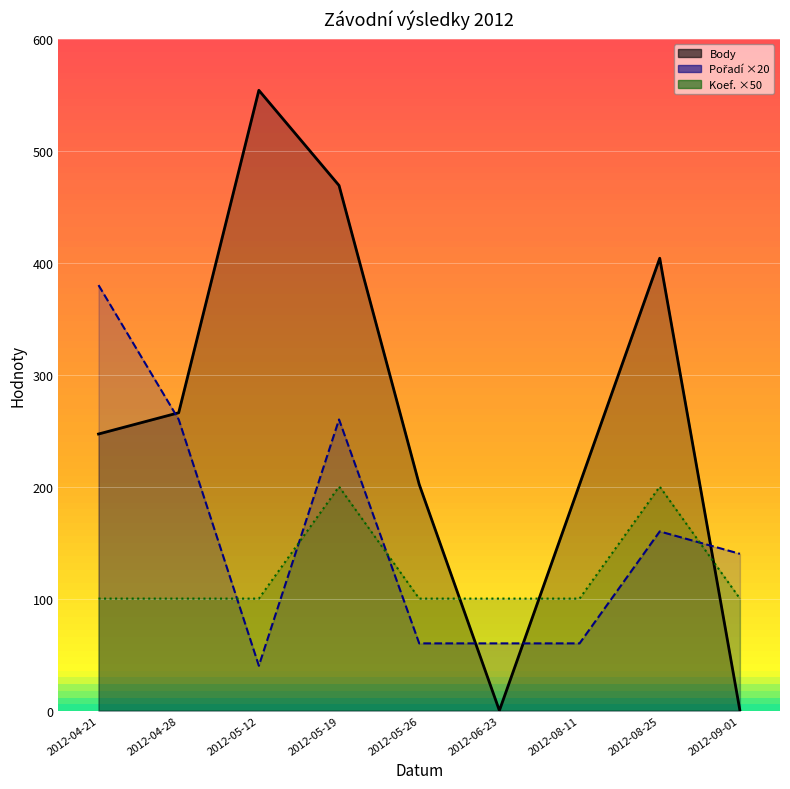

The Body line series shows 604 at 2012-08-25. True or false?

False